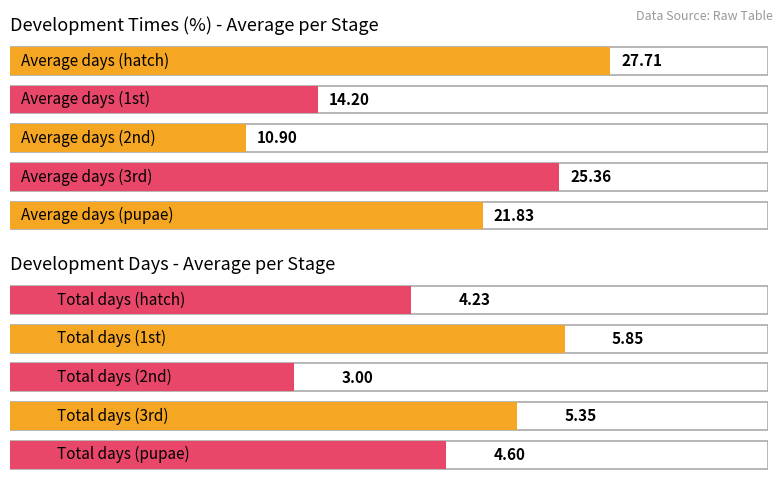

How many values in the Average utilization series exceed 21?

3